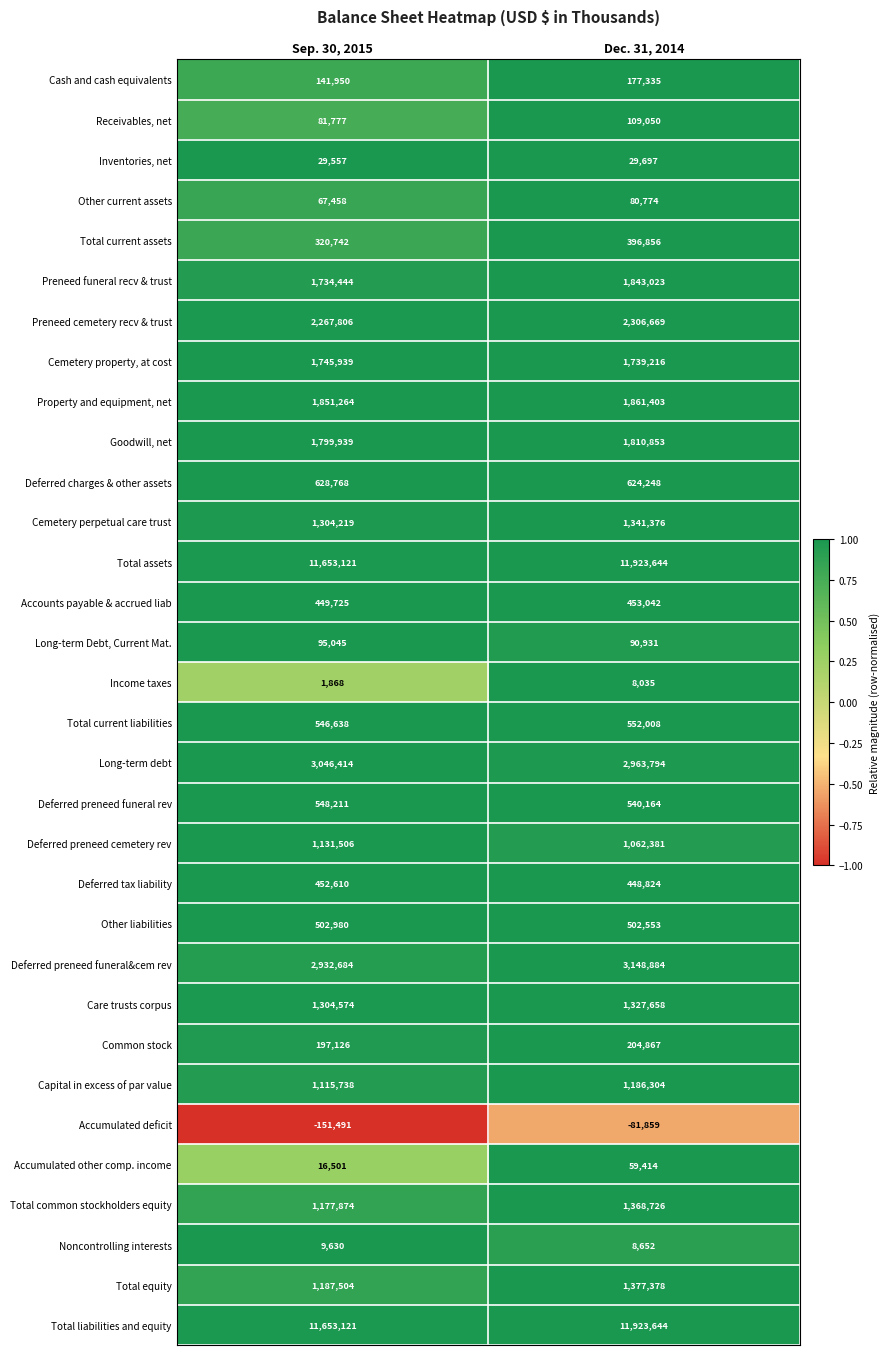

List the labels in order of Total current assets value, largest first.

Dec. 31, 2014, Sep. 30, 2015